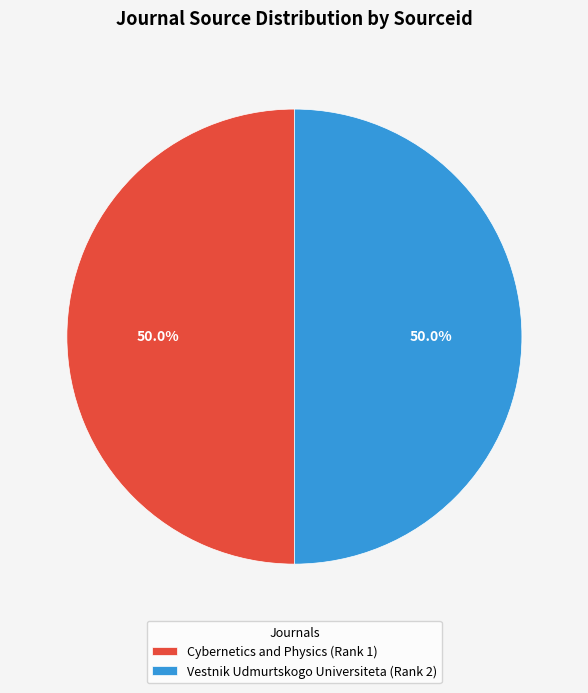

Approximately how many times larger is the value at Cybernetics and Physics (Rank 1) compared to Vestnik Udmurtskogo Universiteta (Rank 2)?

1.0